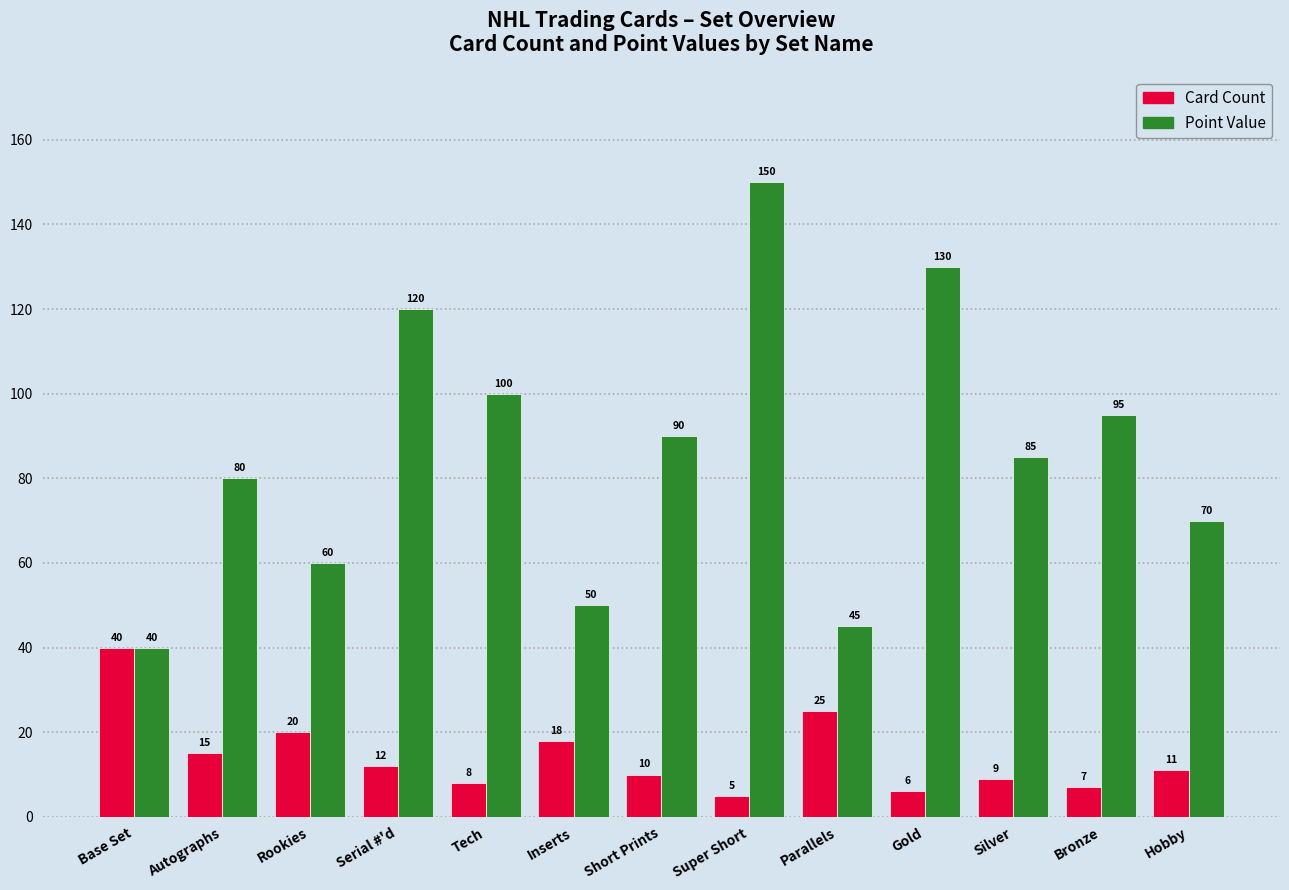

Where is Point Value nearest to the value 95?

Bronze